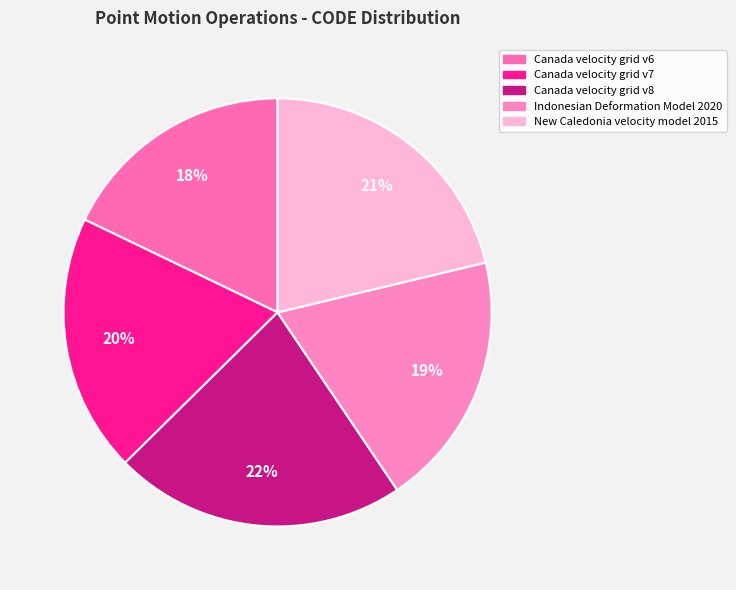

To the nearest percent, what is the combined percentage of Canada velocity grid v8 and Canada velocity grid v6?

40%